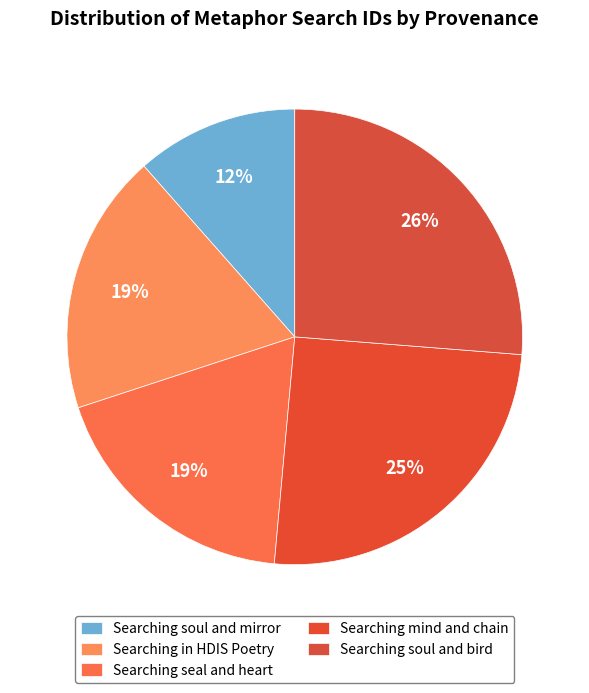

How many segments does this pie chart have?

5